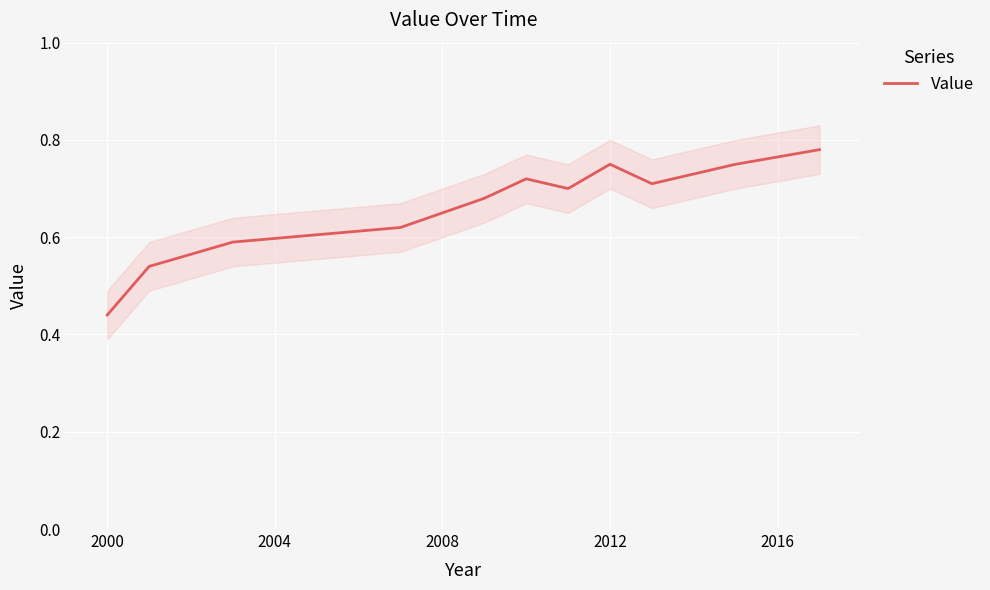

What is the smallest value displayed?

0.4